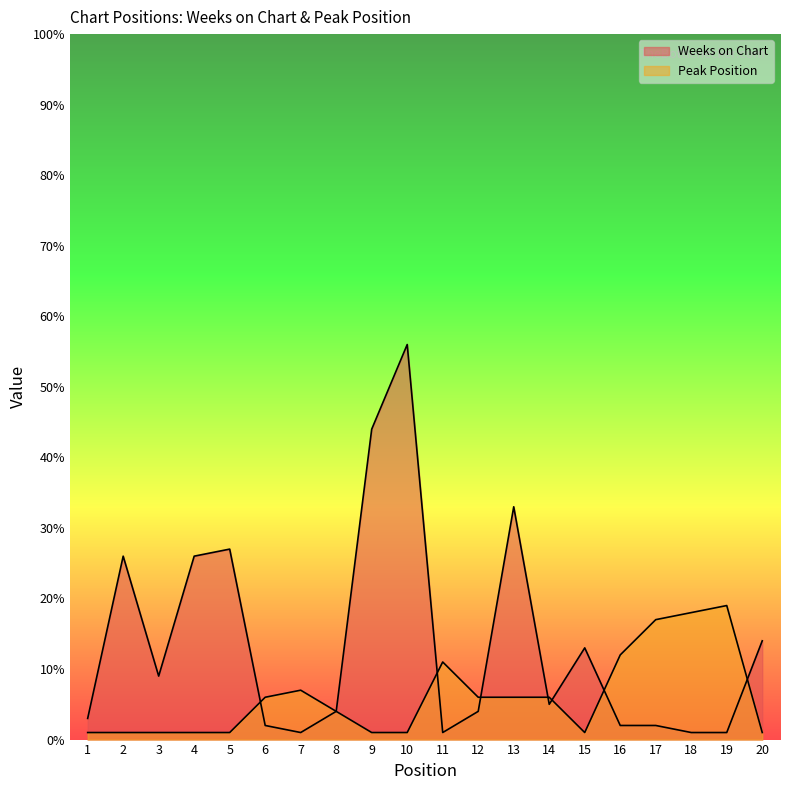

What is the difference between the highest and lowest values at 6?

4